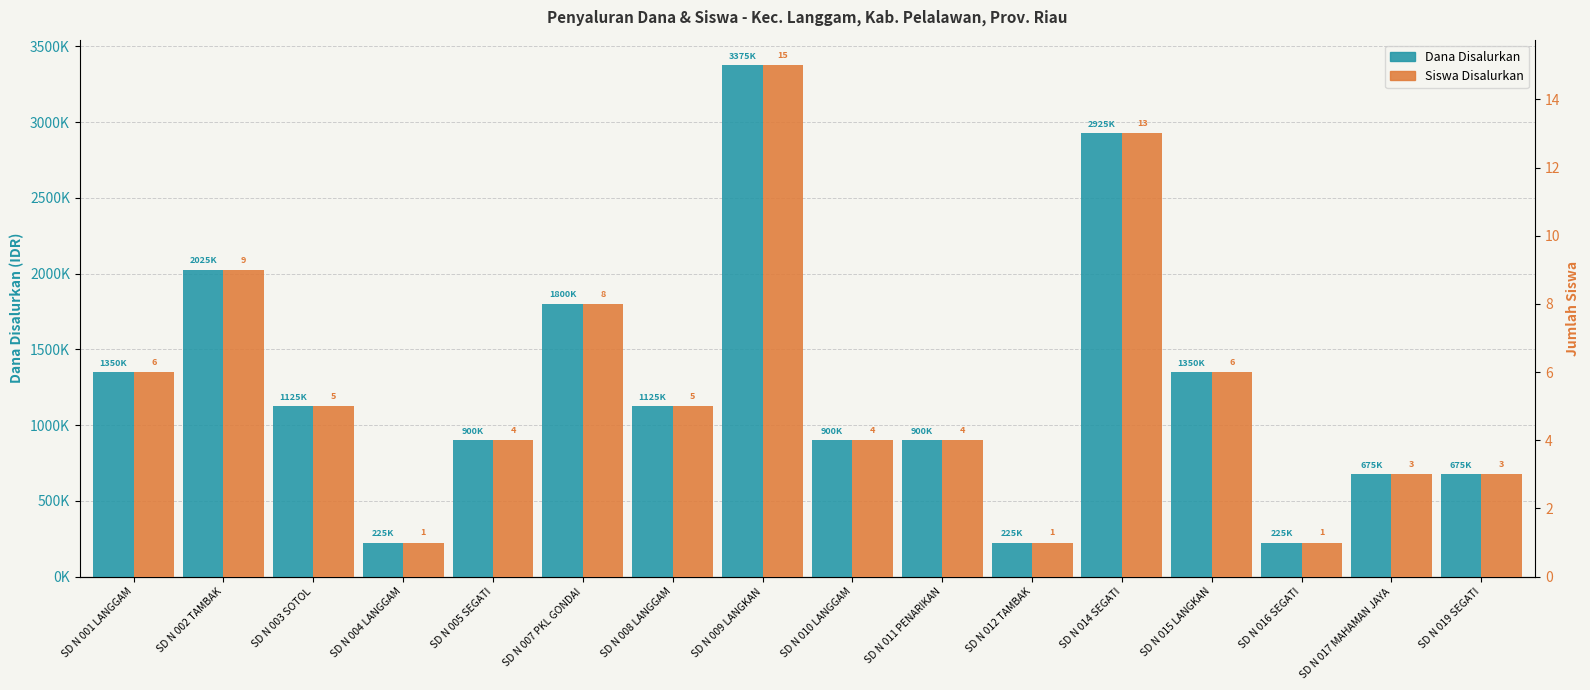

How many series are shown in this chart?

2